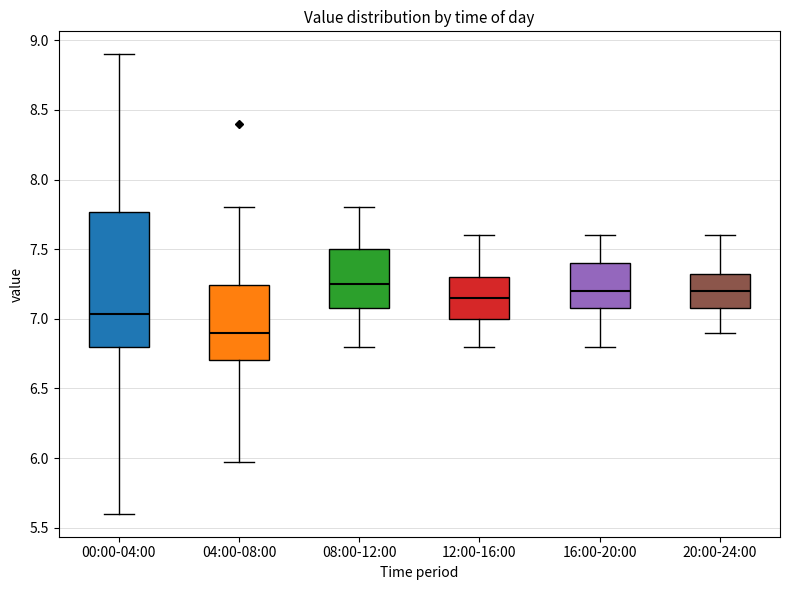

Where is the lower edge of the box for 20:00-24:00 on the y-axis? The values are not printed on the chart, so give them approximately, as read against the axis.

7.10